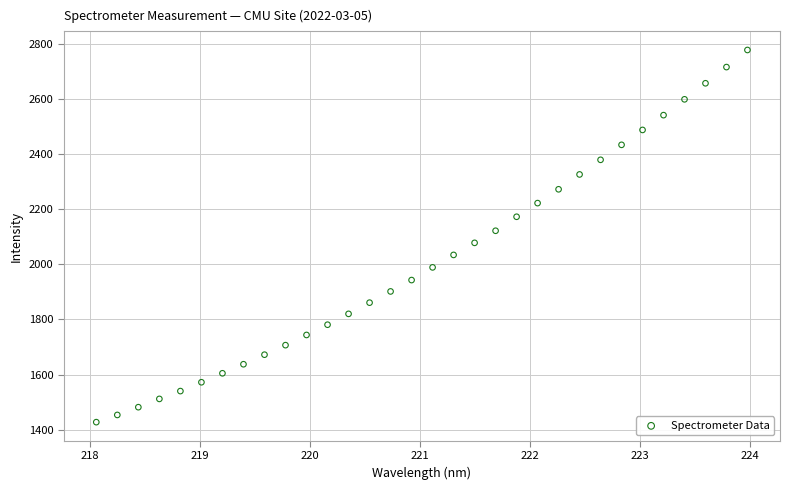

What is the range of Y values (max minus min)?

1349.2